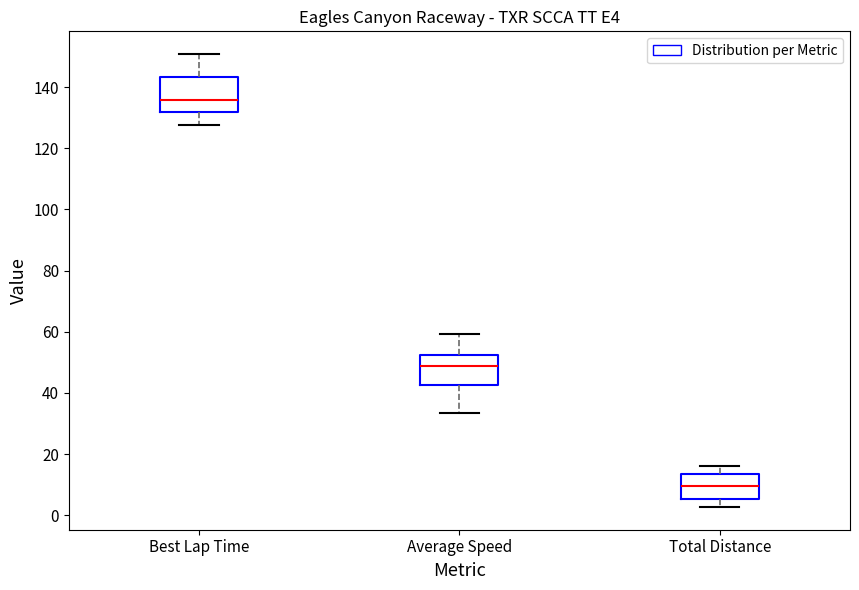

Reading left to right, transcribe this box plot: for each box, give where its median line is, the range the box spans, and where its two whiskers end, as read against the y-axis. The values are not printed on the chart, so give them approximately, as read against the axis.

Best Lap Time: median 136, box 132 to 144, whiskers 128 to 150
Average Speed: median 48, box 42 to 52, whiskers 34 to 60
Total Distance: median 10, box 6 to 14, whiskers 2 to 16